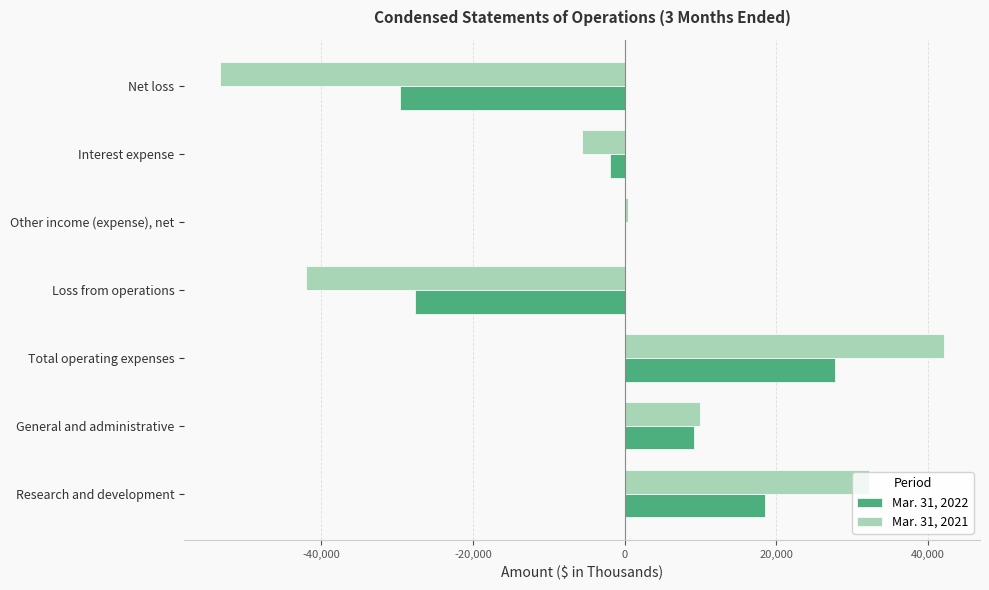

What is the sum of all Mar. 31, 2021 values?

-16460